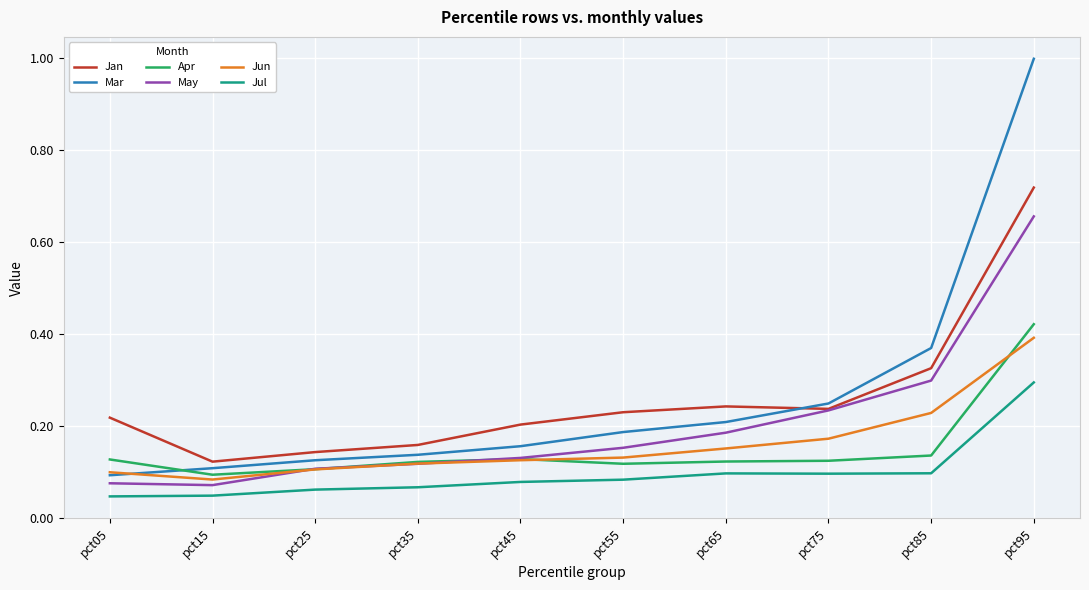

Which series has the widest spread of values?

Mar